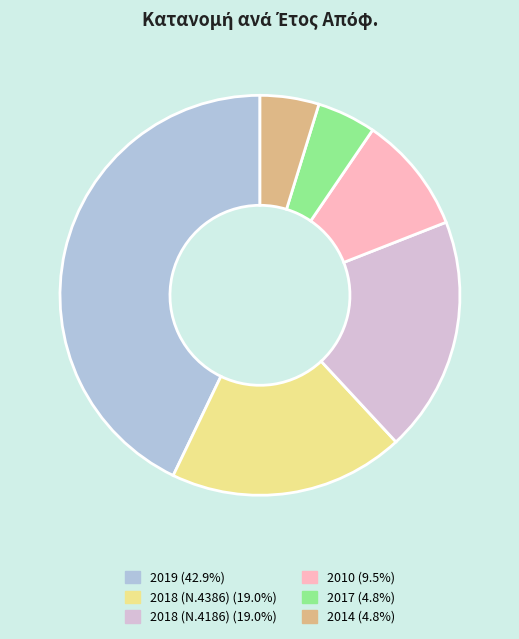

Is there a majority slice in this chart?

No